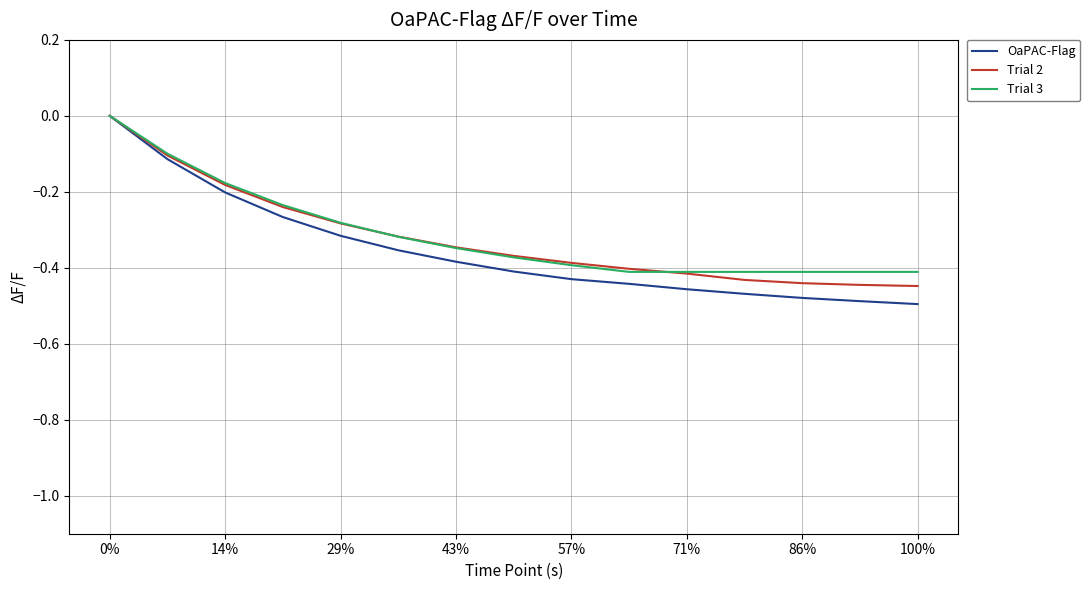

Which series has the largest range (max minus min)?

OaPAC-Flag